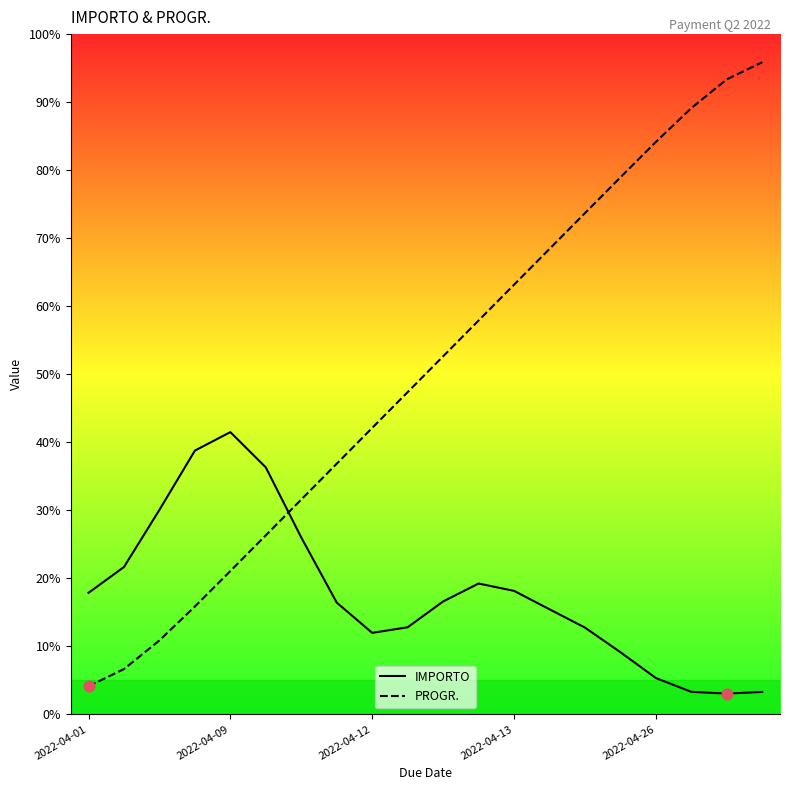

Which series has the largest Y range (max minus min)?

PROGR.